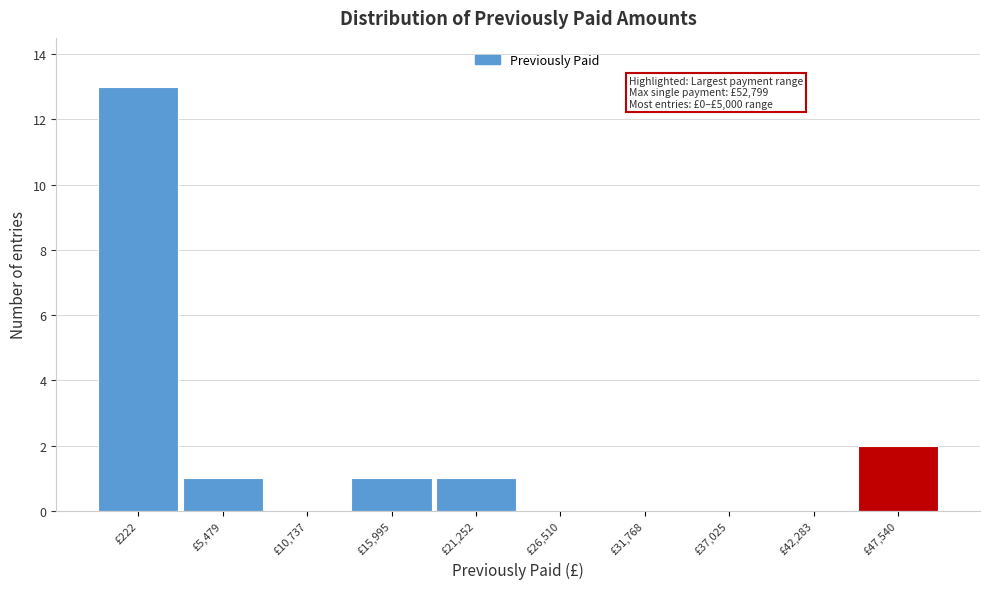

Reading left to right, extract all data points from this chart.

£222=13	£5,479=1	£10,737=0	£15,995=1	£21,252=1	£26,510=0	£31,768=0	£37,025=0	£42,283=0	£47,540=2